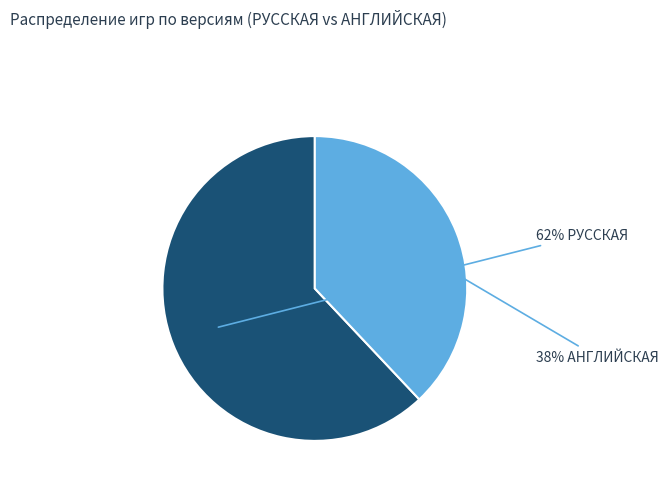

Does any single category account for the majority?

Yes